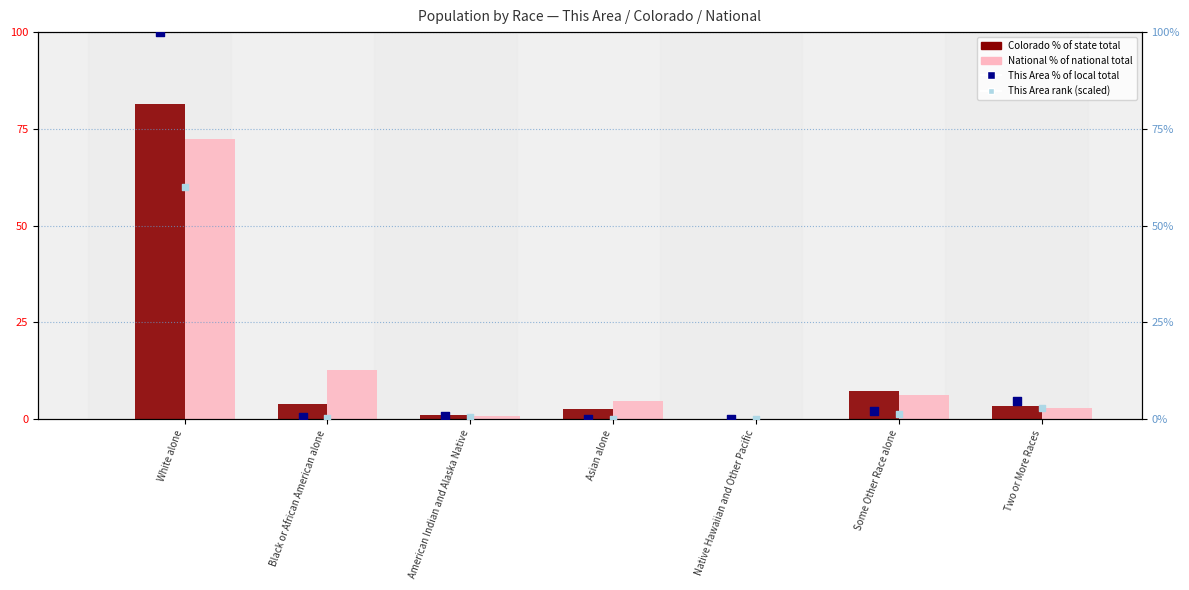

Which series reaches the minimum Y coordinate?

This Area (% of local total)